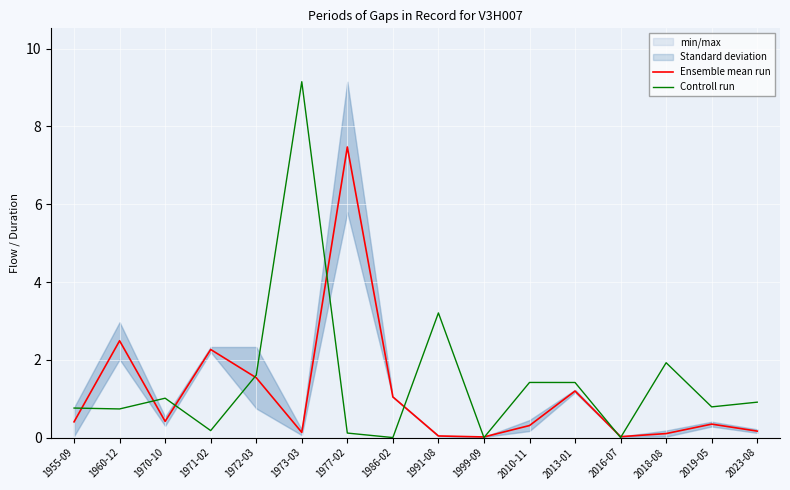

Is this an area chart (filled region under the line)?

No